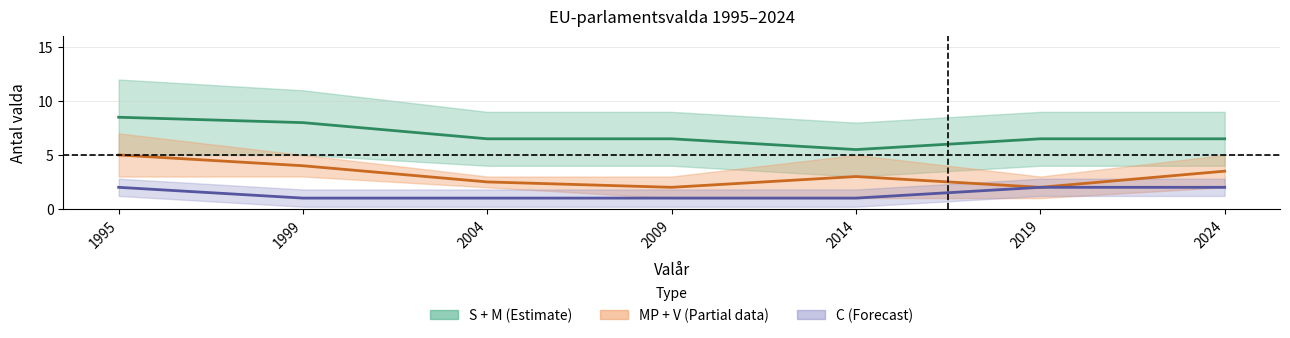

Count the number of categories in the chart.

7